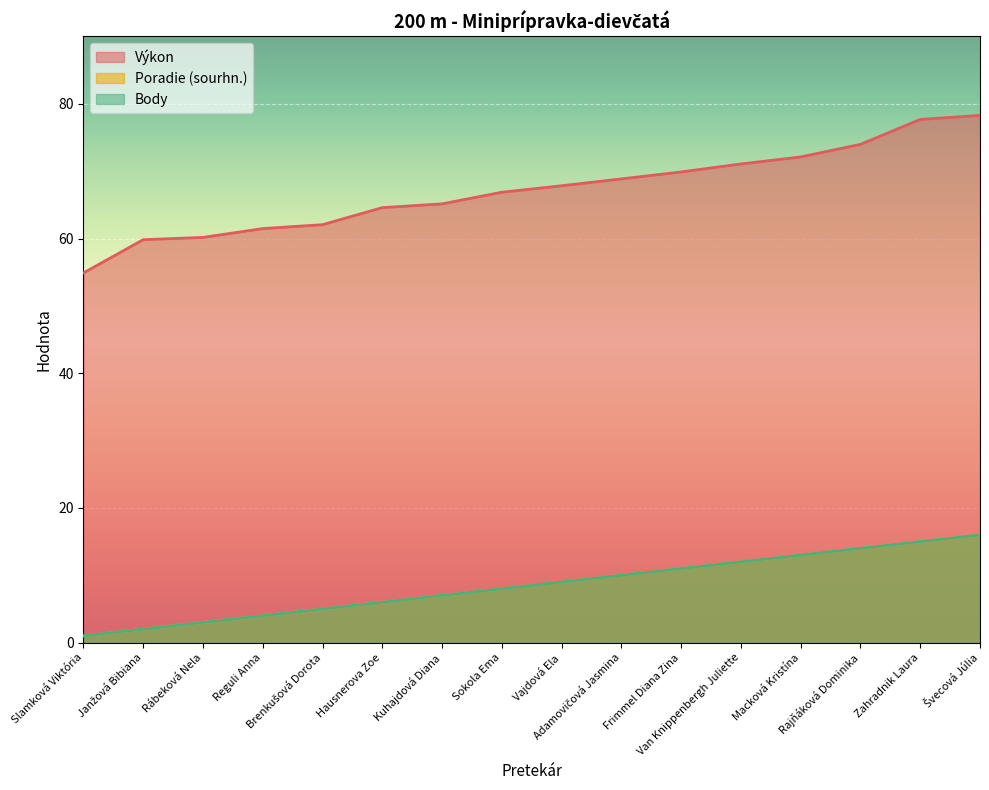

What is the label of the 13th point from the left?

Macková Kristína